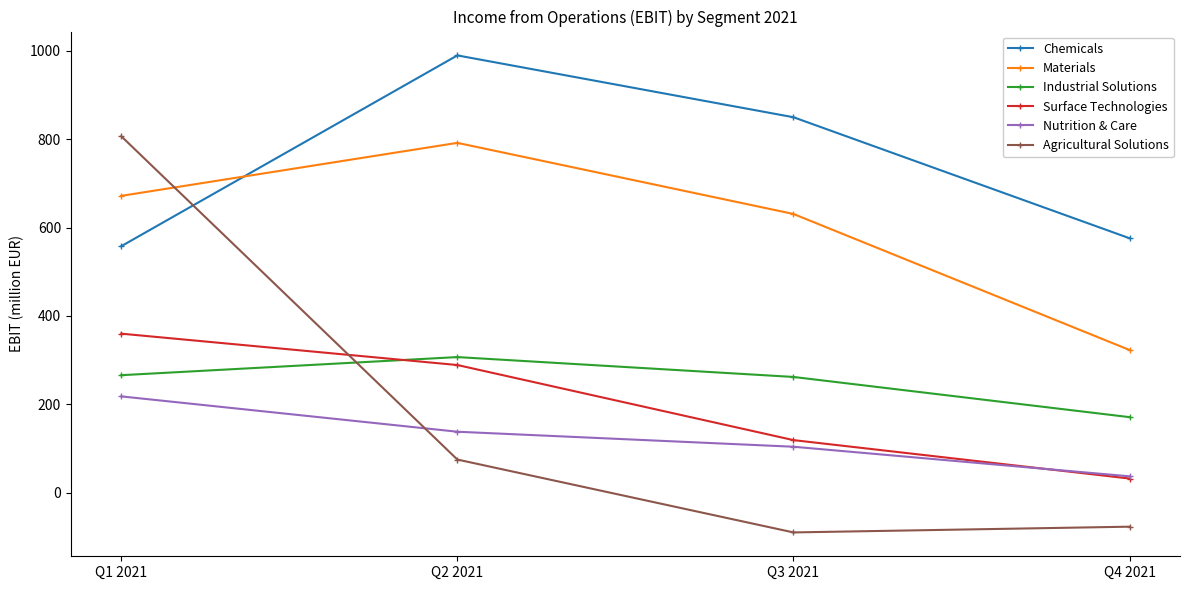

What is the total value across all series at Q4 2021?

1062